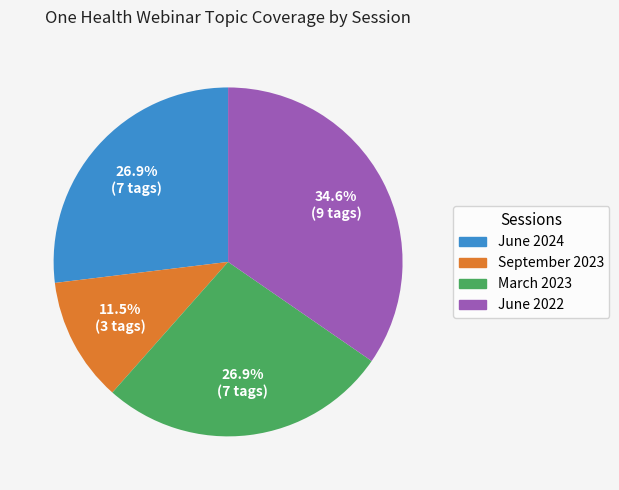

Does any single category account for the majority?

No